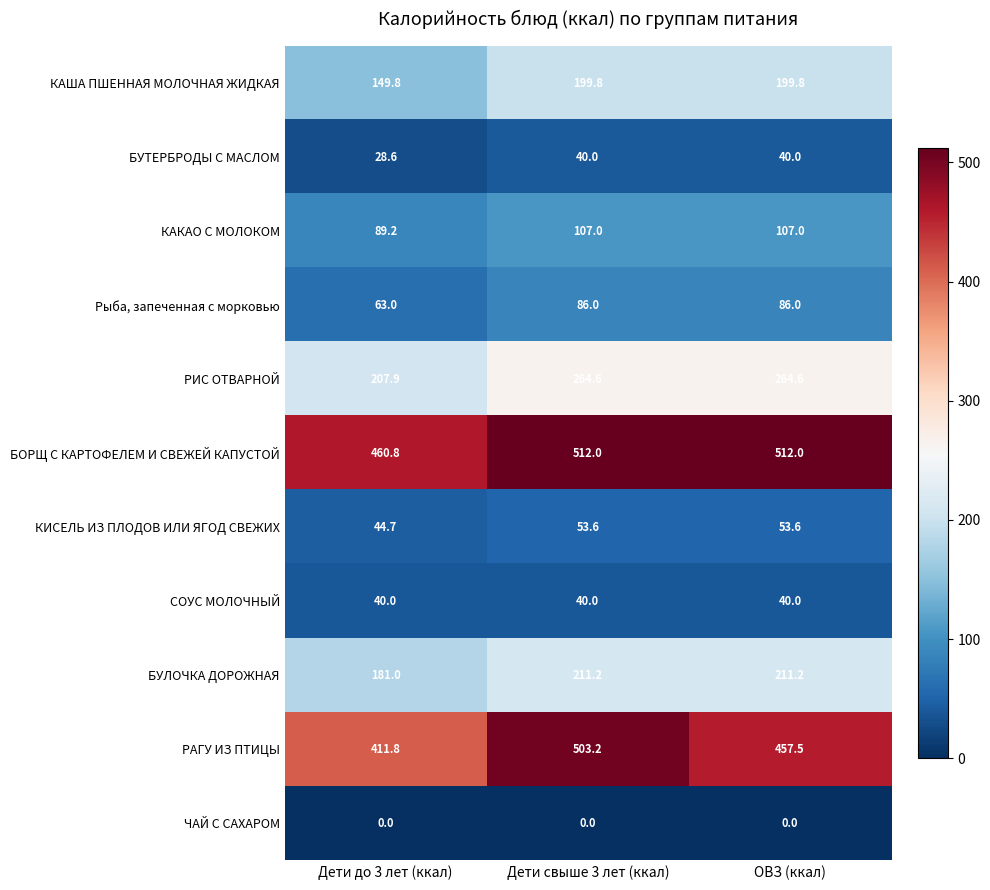

Is it true that СОУС МОЛОЧНЫЙ equals 11.0 at ОВЗ (ккал)?

False